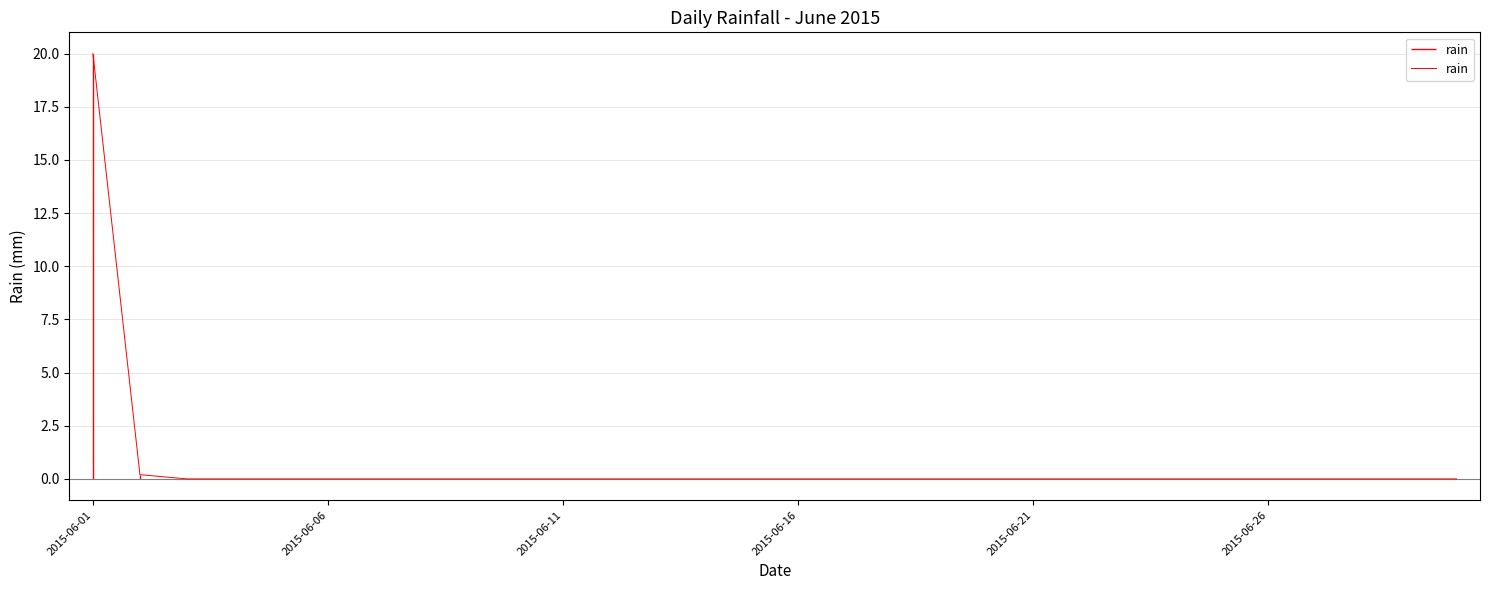

What is the maximum value for rain?

20.0